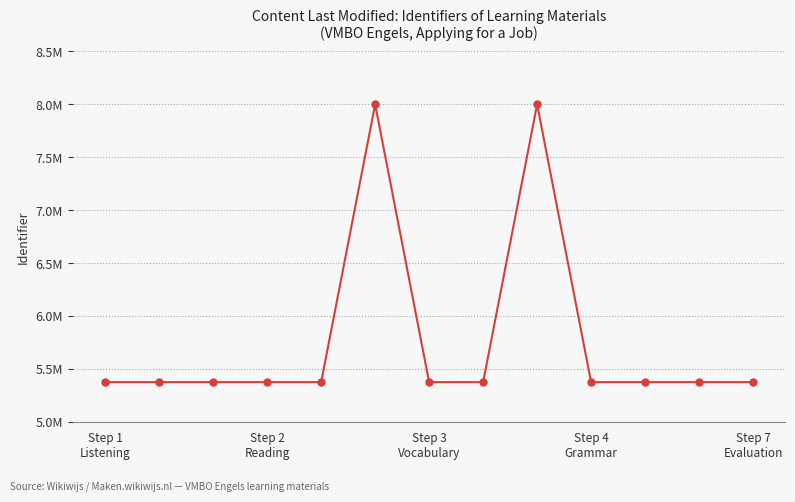

What is the minimum value shown in the chart?

5374597